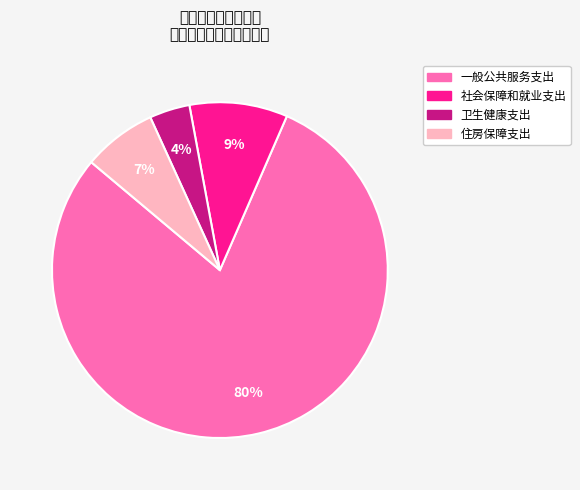

Rank the categories by value from lowest to highest.

卫生健康支出, 住房保障支出, 社会保障和就业支出, 一般公共服务支出